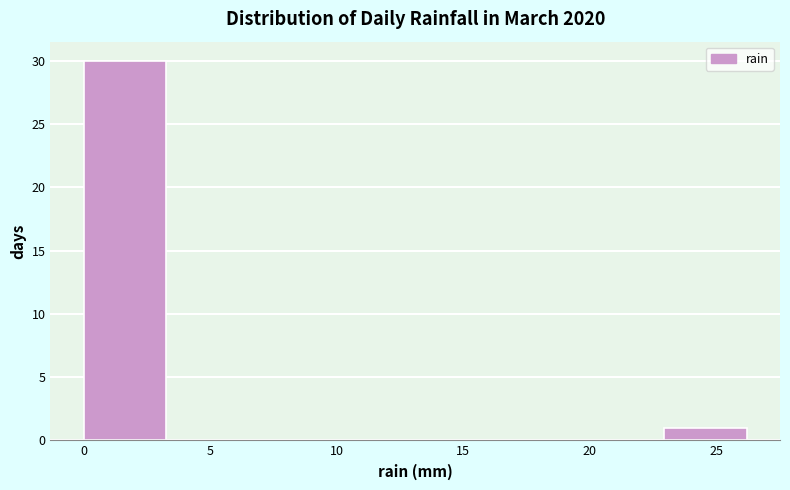

What is the height of the bar covering 0.0 to 3.5 on the x-axis? Neither the bar edges nor the heights are printed on the chart, so give them approximately, as read against the axes.

30